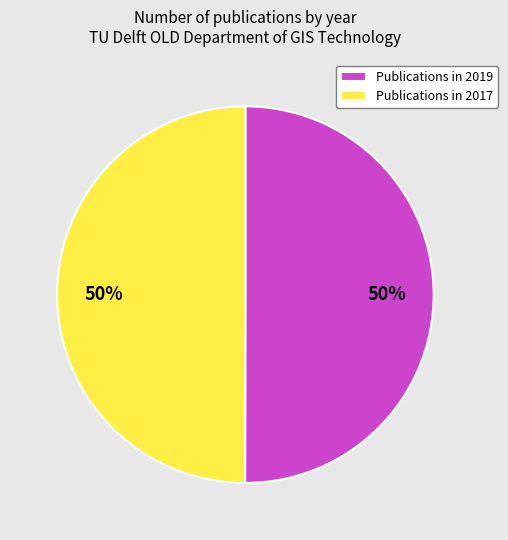

How many slices are in this pie chart?

2